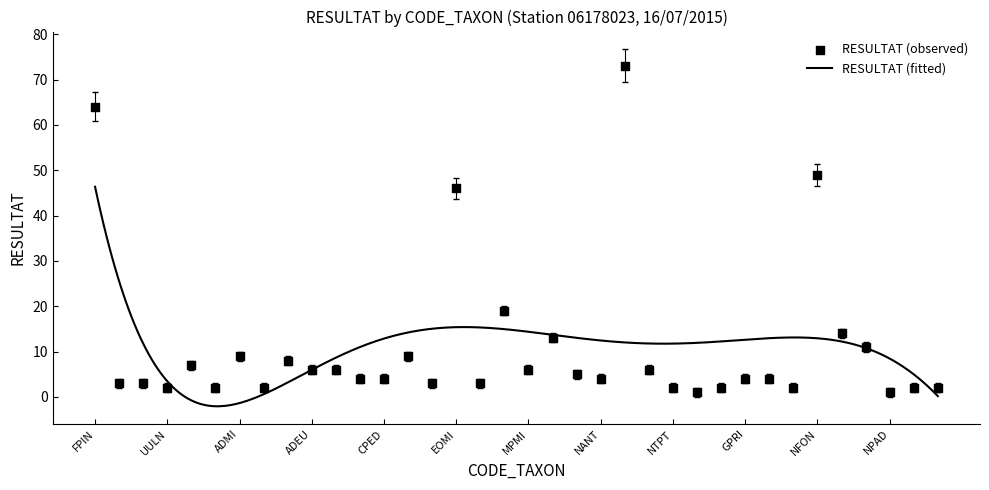

Which has a higher value, SSVE or MVAR?

SSVE